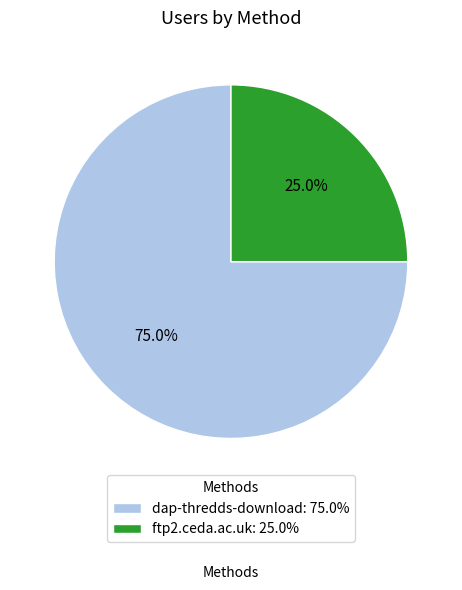

Count the number of slices in the pie.

2